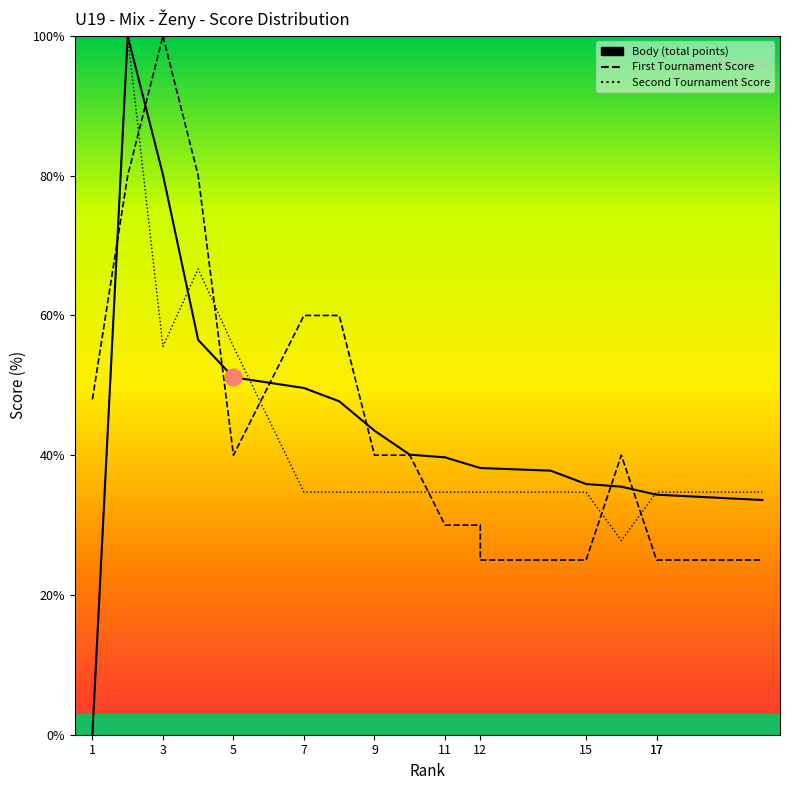

What are all the series names shown in the legend?

Body, First Tournament Score, Second Tournament Score